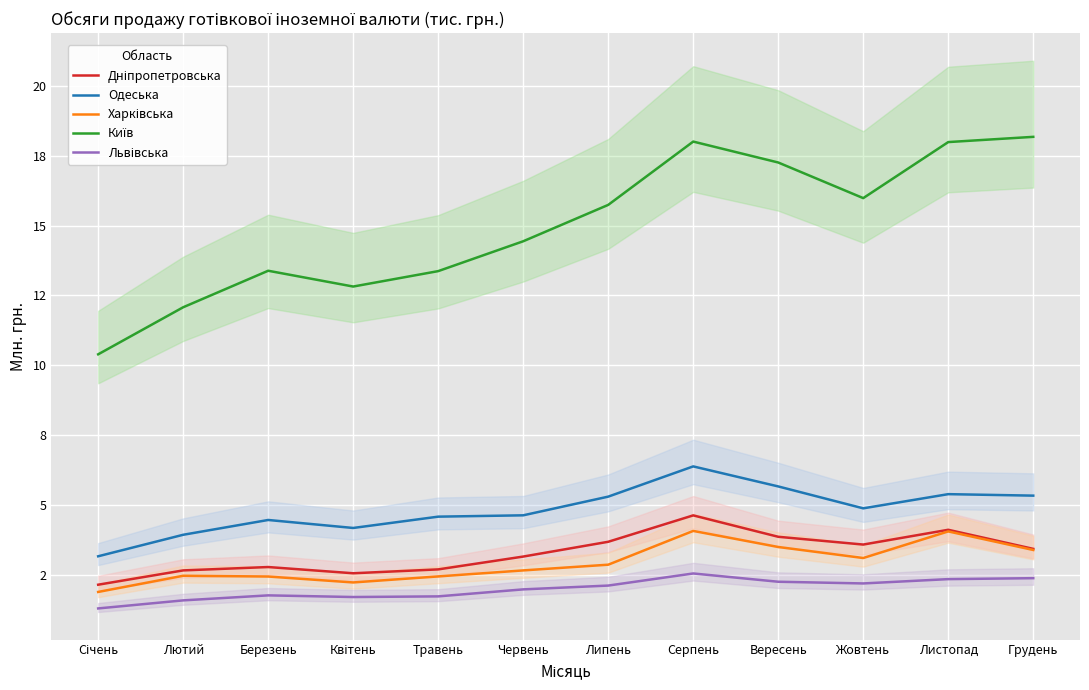

How many interior local valleys does the Львівська series have?

2